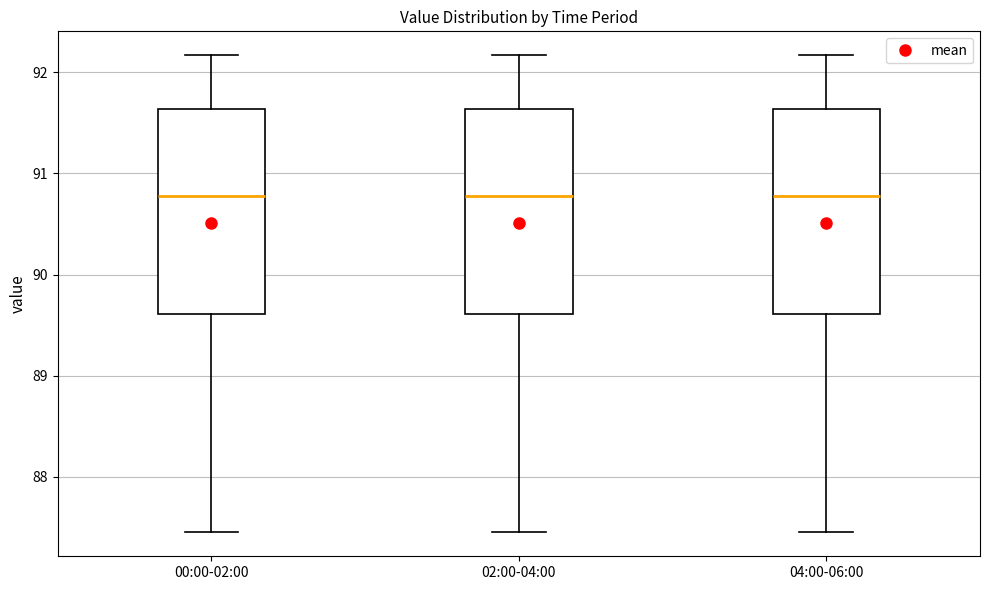

Where is the lower edge of the box for 02:00-04:00 on the y-axis? The values are not printed on the chart, so give them approximately, as read against the axis.

89.6